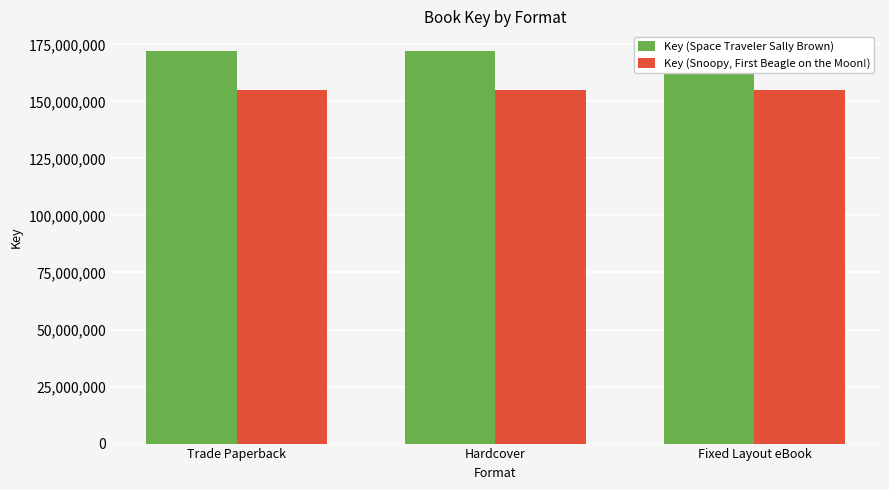

Is the value of Key (Snoopy, First Beagle on the Moon!) at Trade Paperback greater than the value of Key (Space Traveler Sally Brown) at Fixed Layout eBook?

No